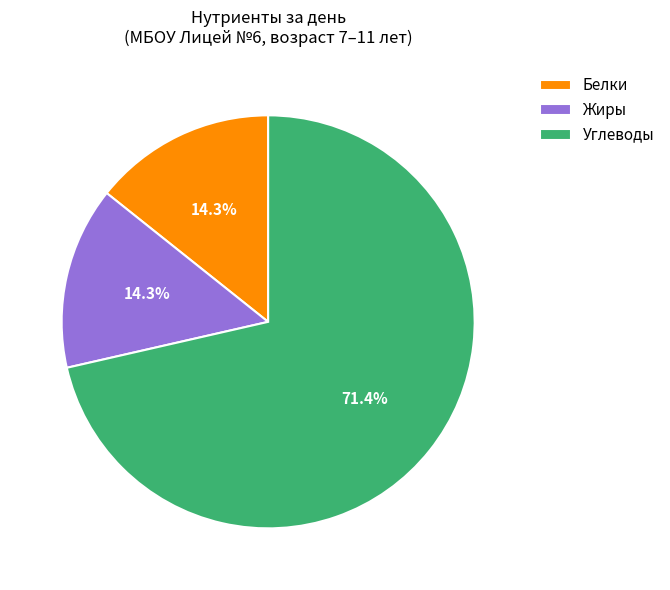

Between Углеводы and Белки, which is larger?

Углеводы